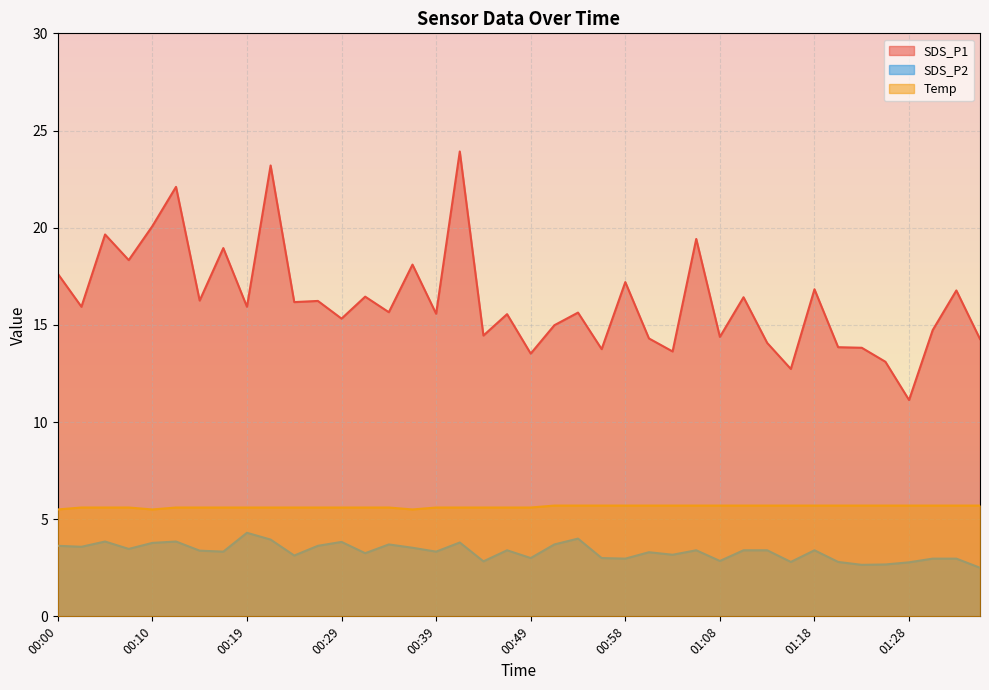

What position from the left is 00:58?

25